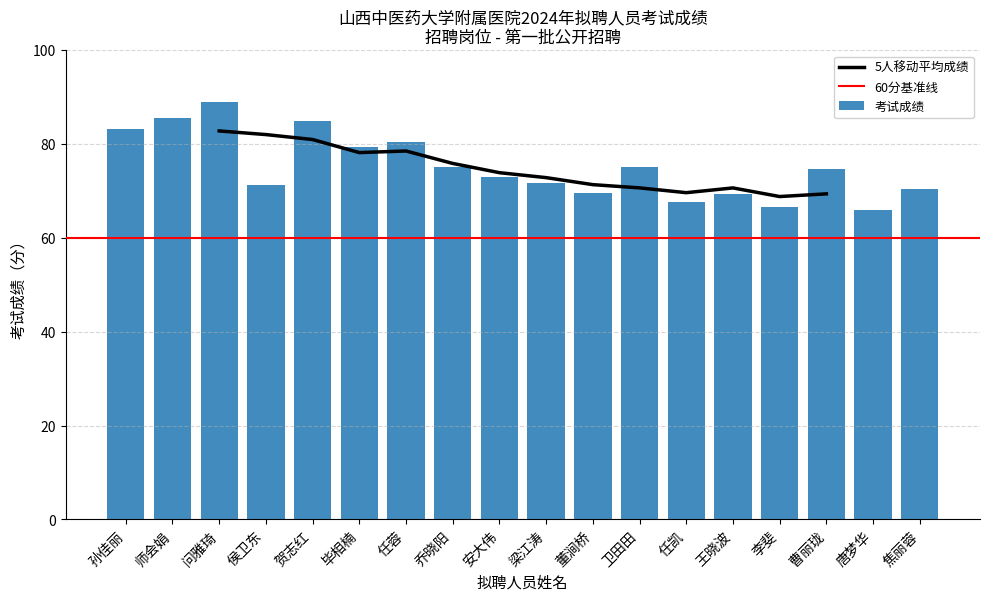

What is the difference between the maximum and second lowest values?

22.5